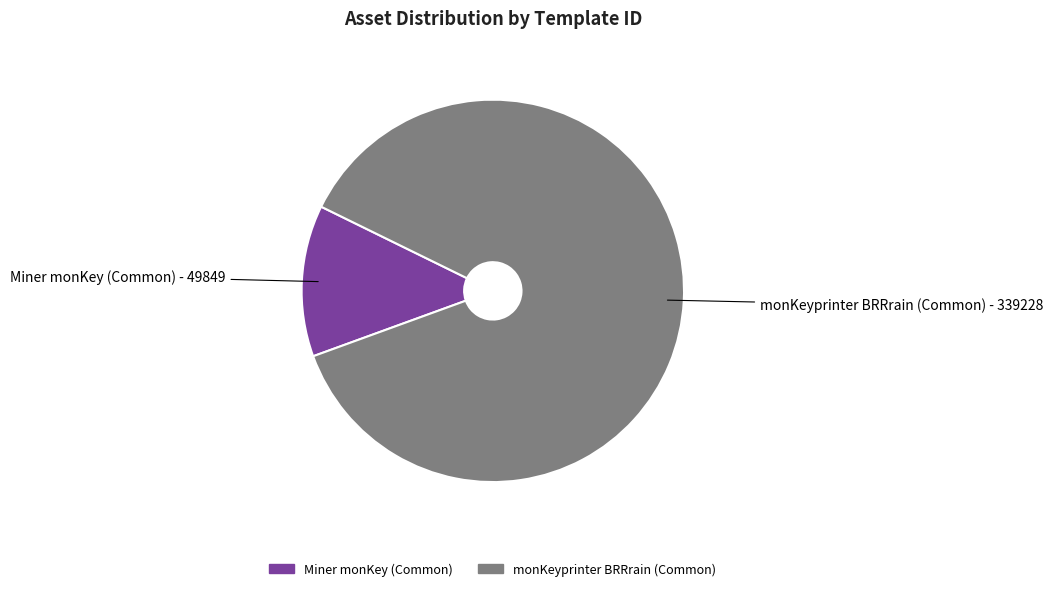

How many segments does this pie chart have?

2